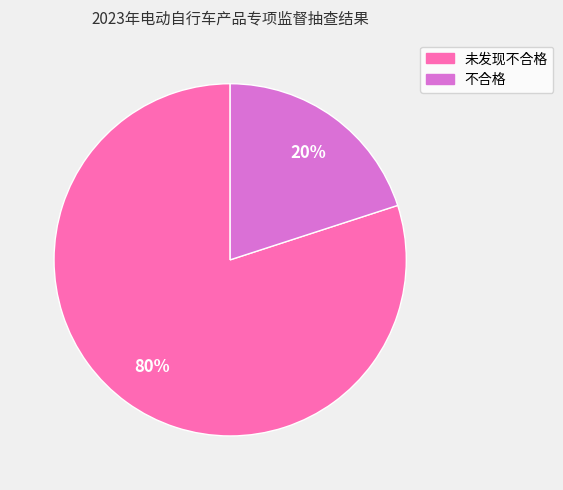

How many slices are in this pie chart?

2